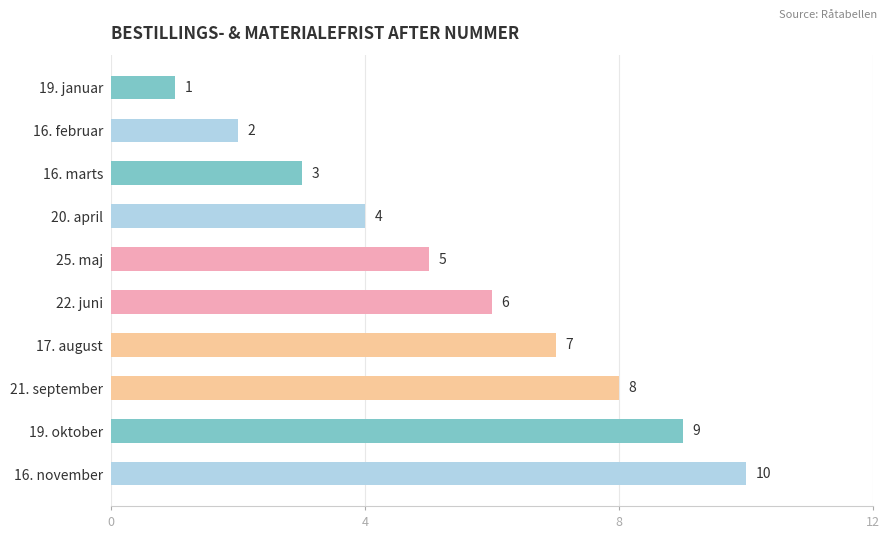

How many values are below 6?

5